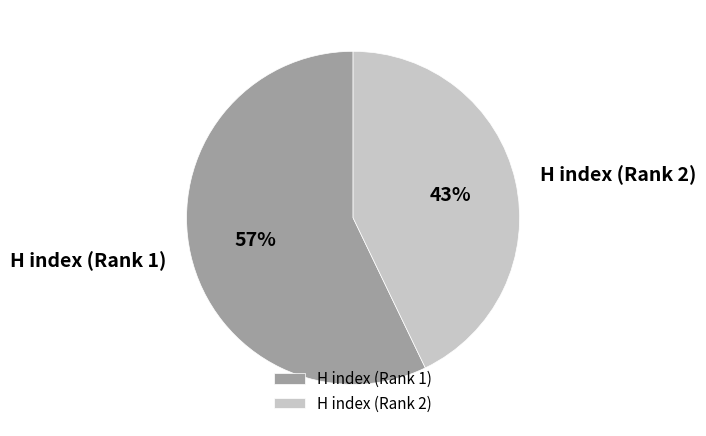

Combined, do H index (Rank 1) and H index (Rank 2) account for over 50%?

Yes